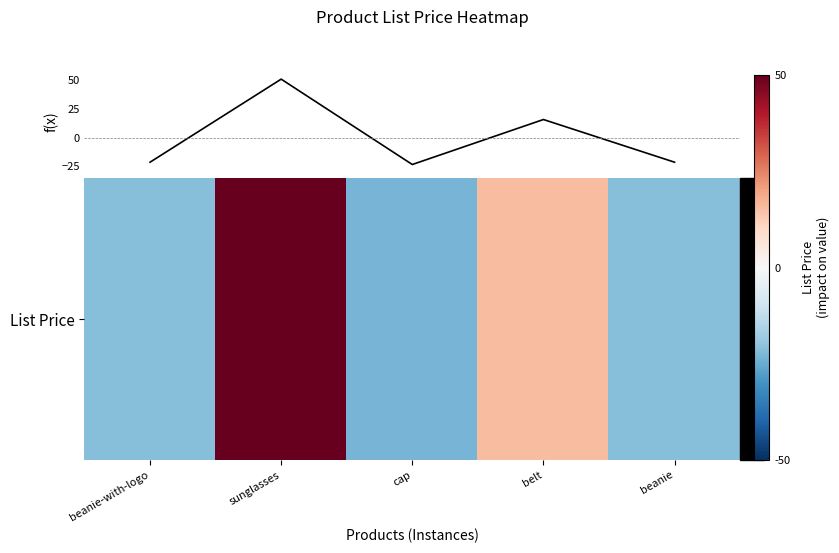

Count the number of categories in the chart.

5